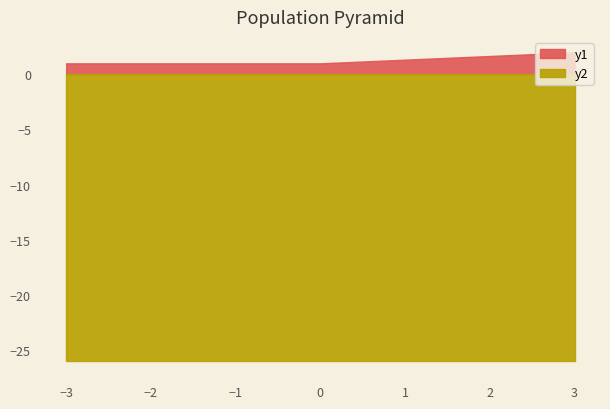

True or false: y2 has a value of 13 at 0.

False